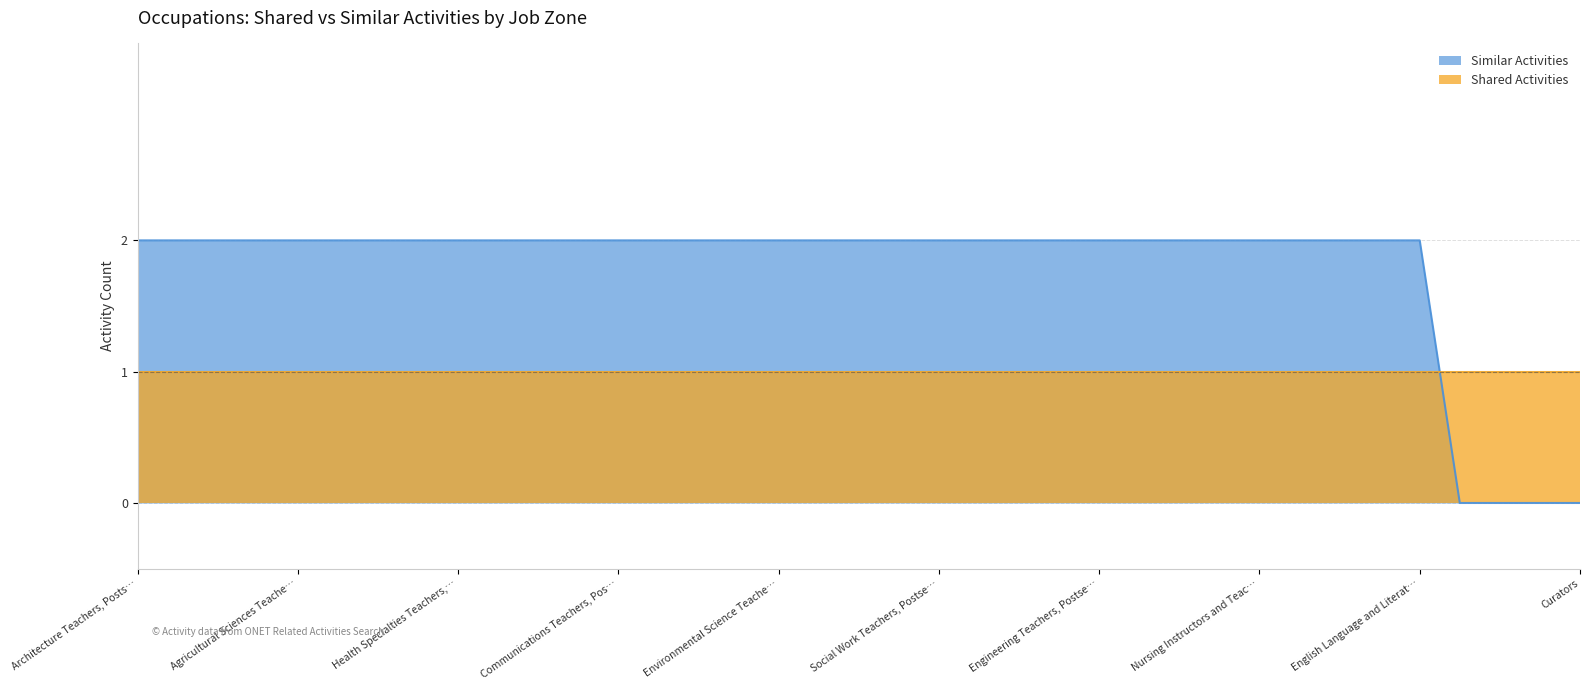

How many data points does each series have?

37